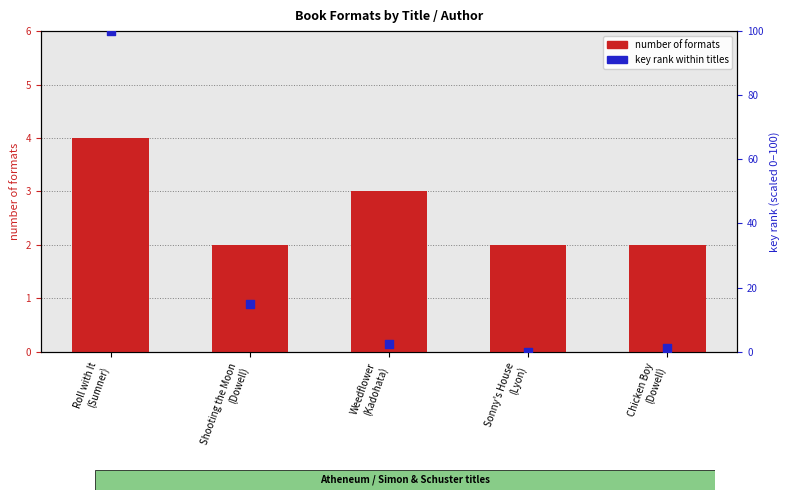

Which series reaches the minimum Y coordinate?

key rank within titles